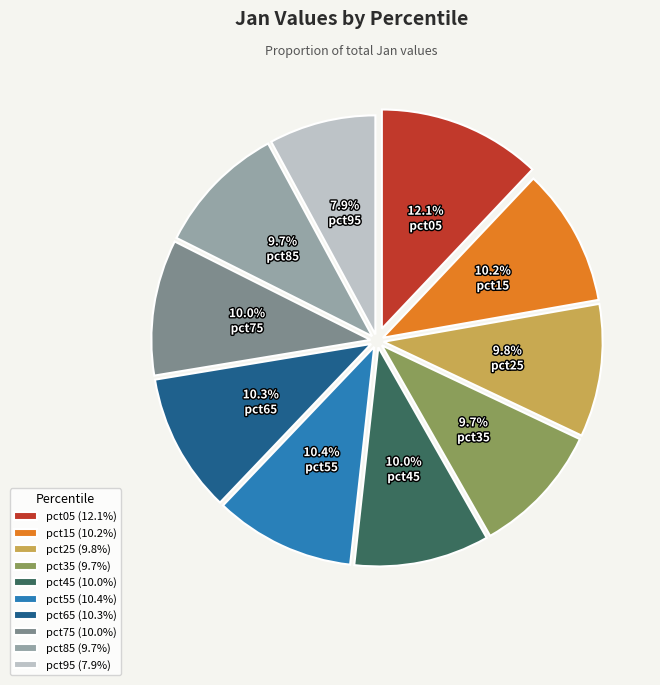

Do pct95 and pct35 together represent more than half of the pie?

No